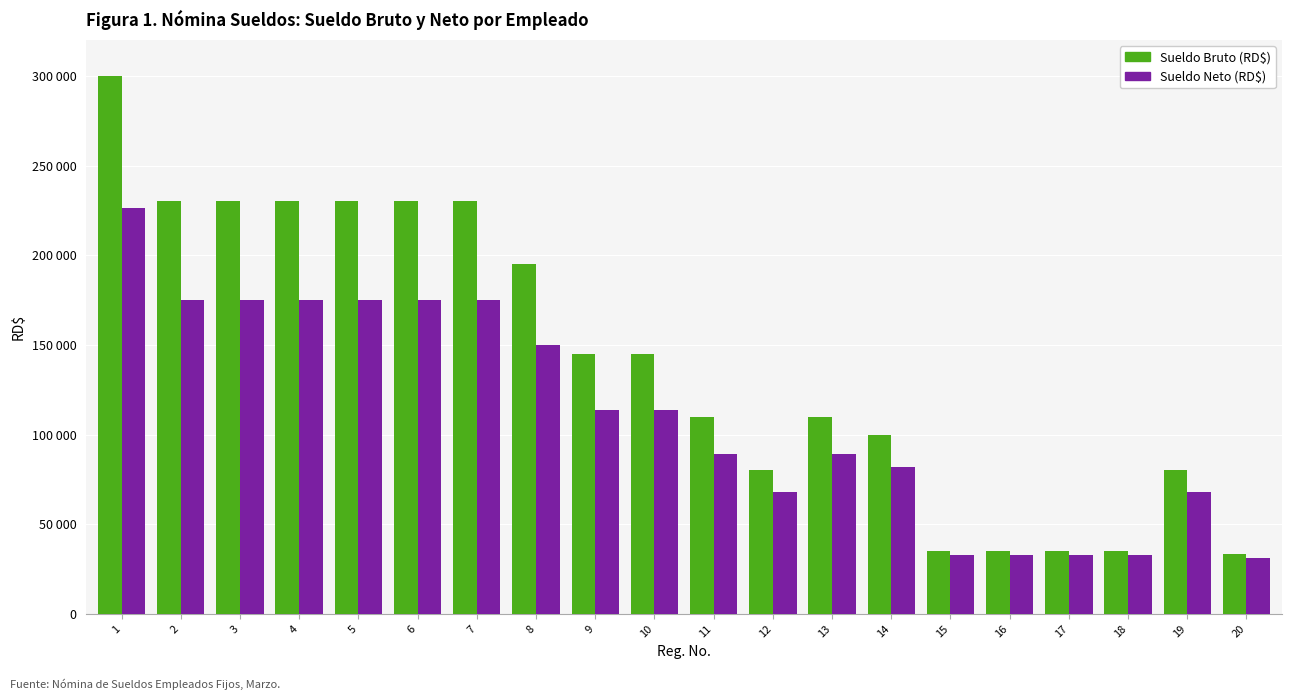

Are the bars horizontal?

No